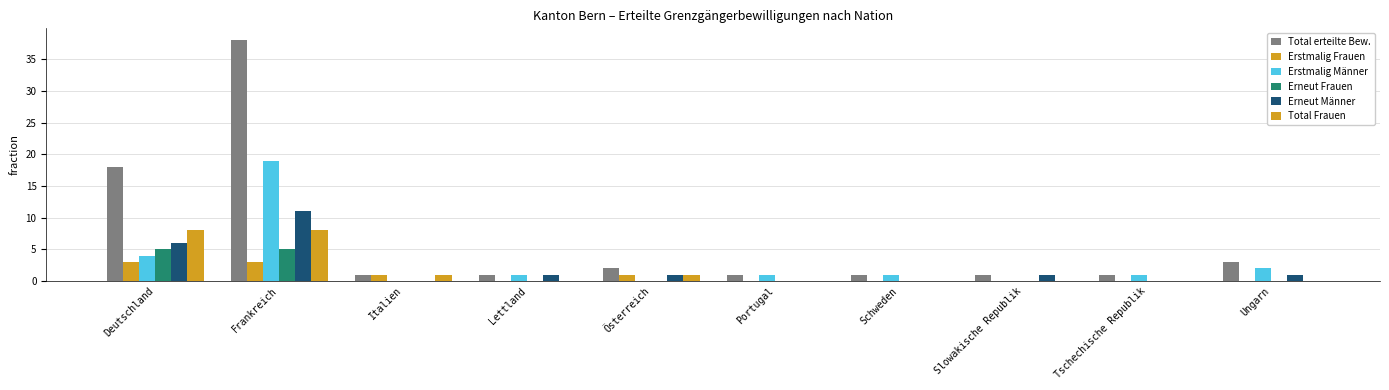

The value of Total erteilte Bew. at Italien is 0. True or false?

False